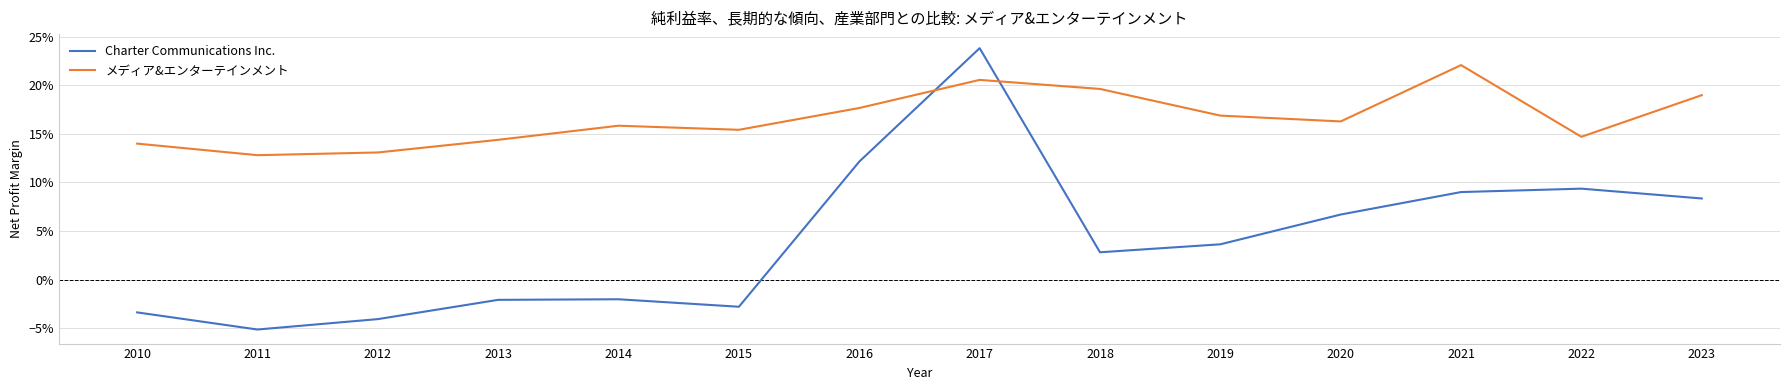

What is the value of the メディア&エンターテインメント point at the 3rd from the left?

0.1